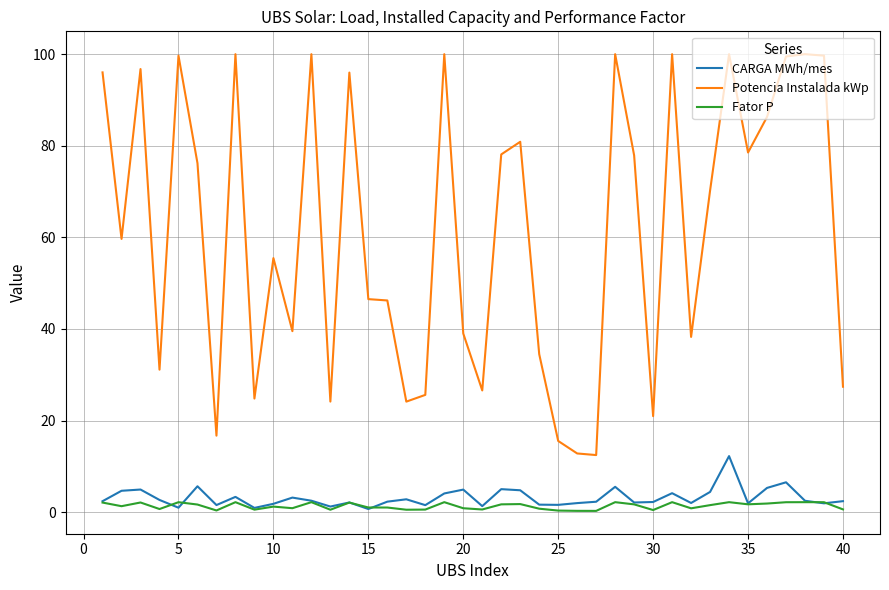

List the series in order of their peak value, highest first.

Potencia Instalada kWp, CARGA MWh/mes, Fator P